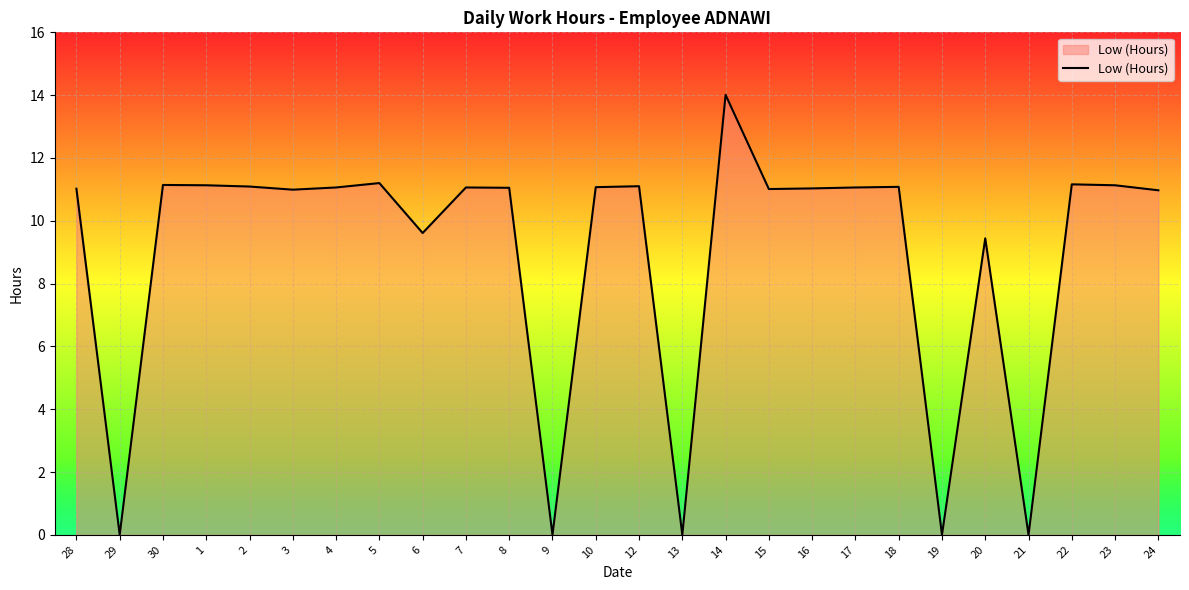

Which category has the highest value across all series?

14